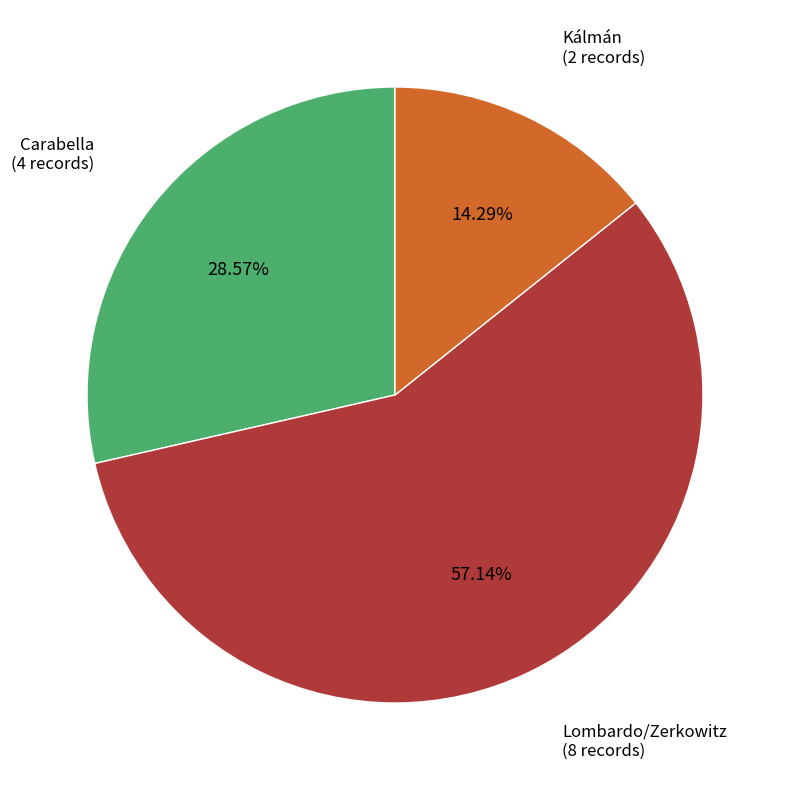

To the nearest percent, what percentage of the pie is Lombardo/Zerkowitz?

57%